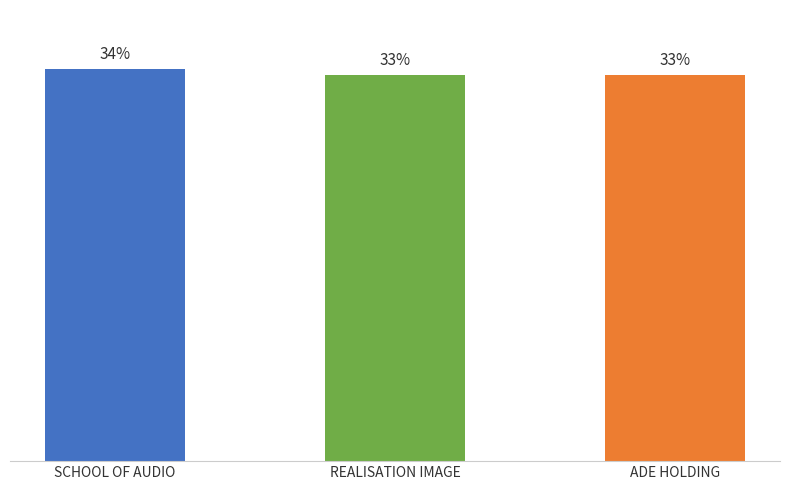

Does the chart contain any negative values?

No